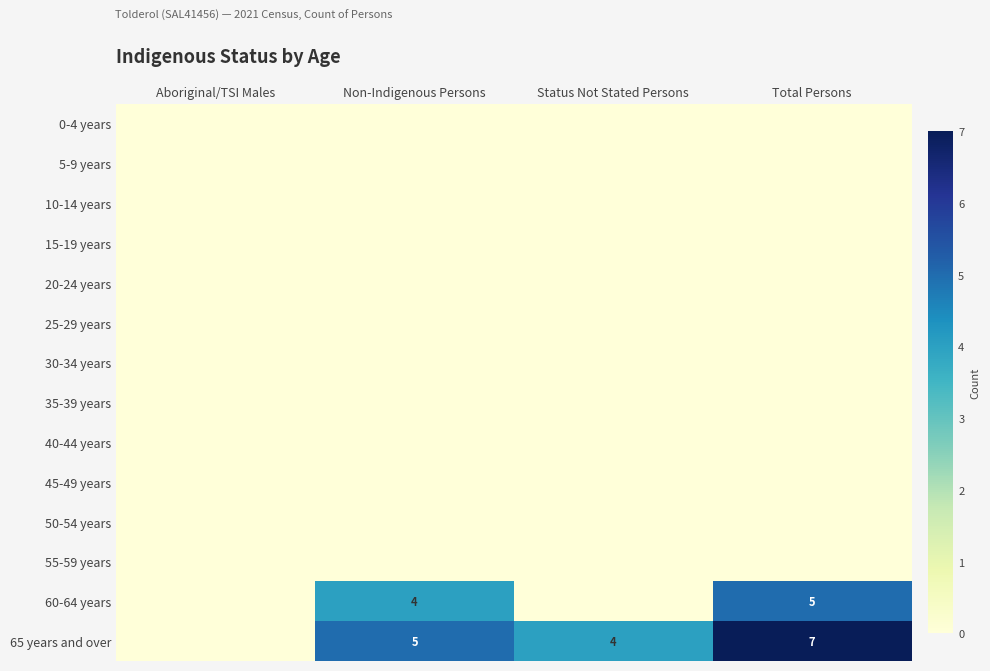

What is the difference between the highest and lowest values at Total Persons?

7